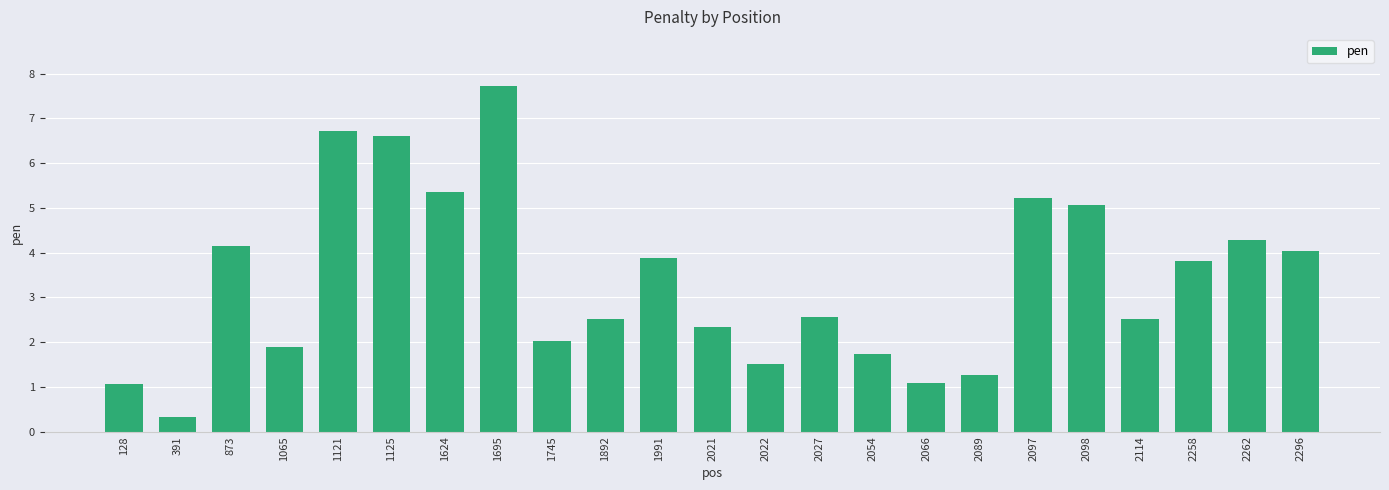

What is the ratio of the value at 1121 to the value at 2262?

1.6